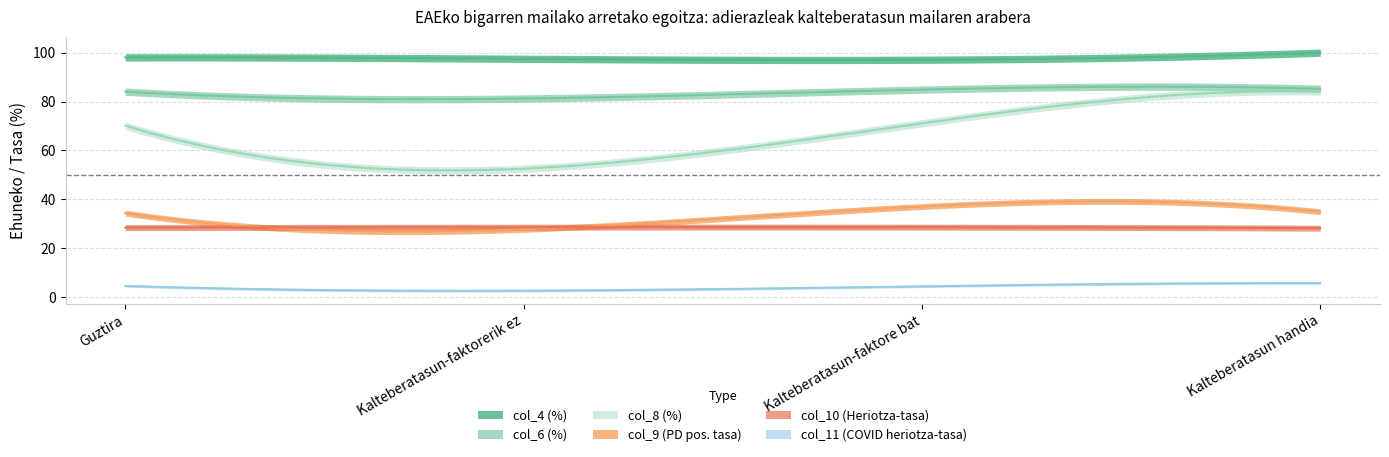

Read the col_8 (%) value at Kalteberatasun handia.

84.1